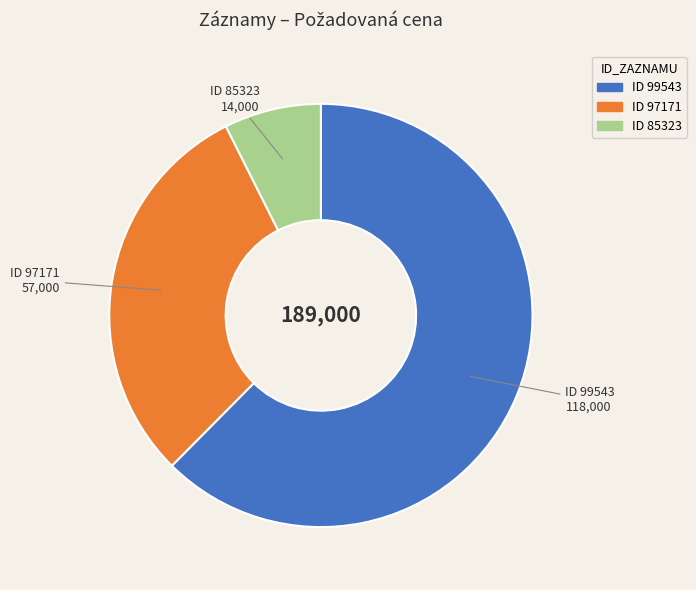

Is there a majority slice in this chart?

Yes